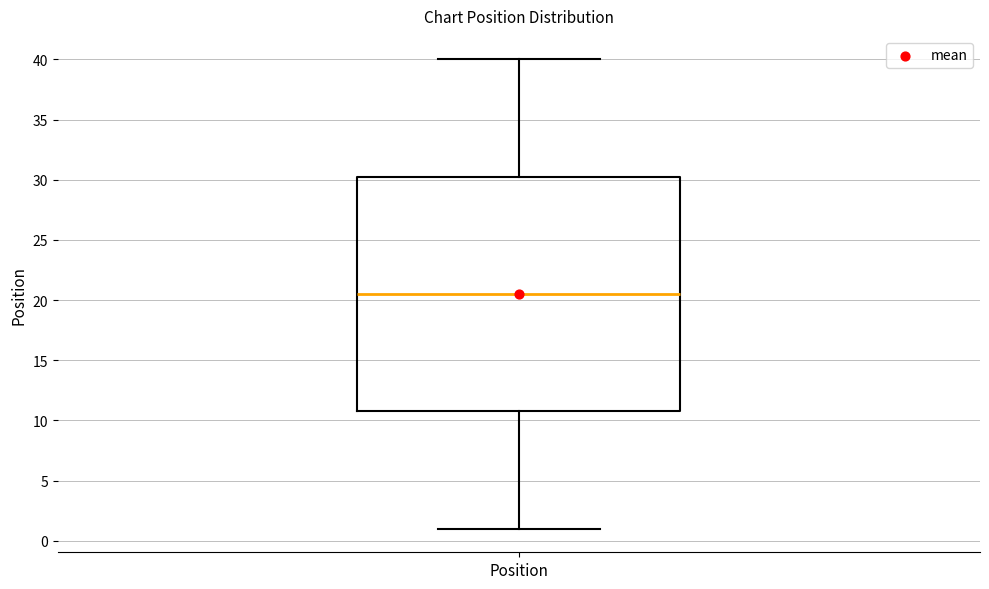

Read this box plot against the y-axis: the position of the median line, the range covered by the box, and the ends of both whiskers. The values are not printed on the chart, so give them approximately, as read against the axis.

median 20.5, box 11.0 to 30.5, whiskers 1.0 to 40.0